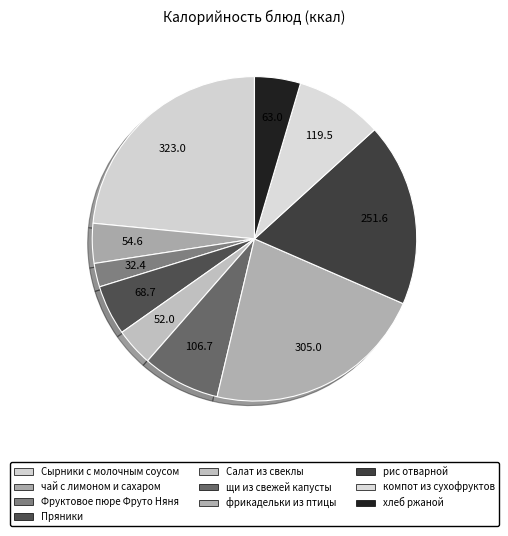

What is the change in value from щи из свежей капусты to компот из сухофруктов?

+12.8